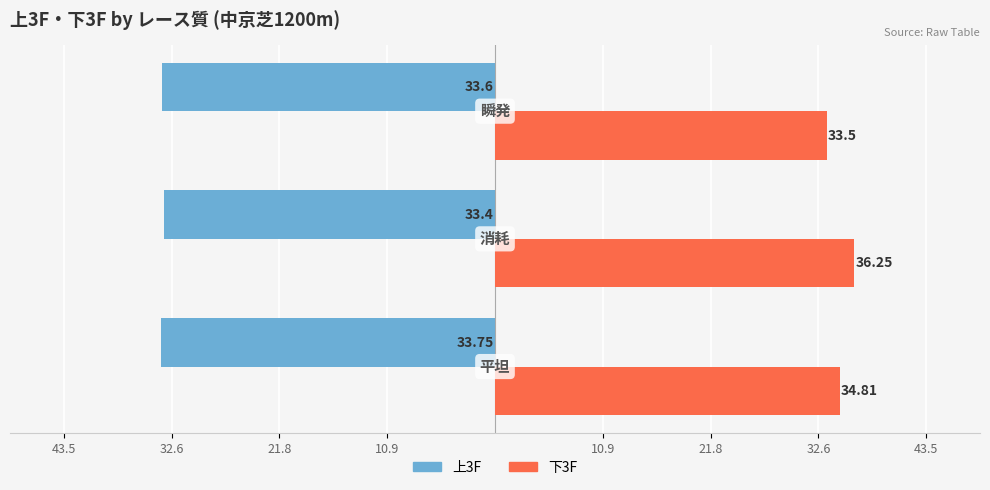

What are all the series names shown in the legend?

上3F, 下3F